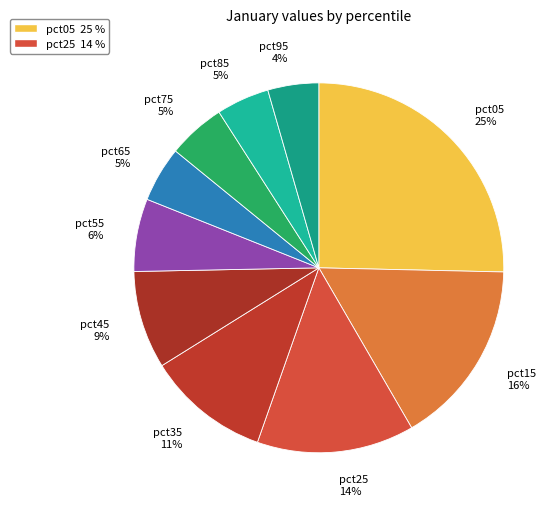

What is the largest slice in the pie chart?

pct05